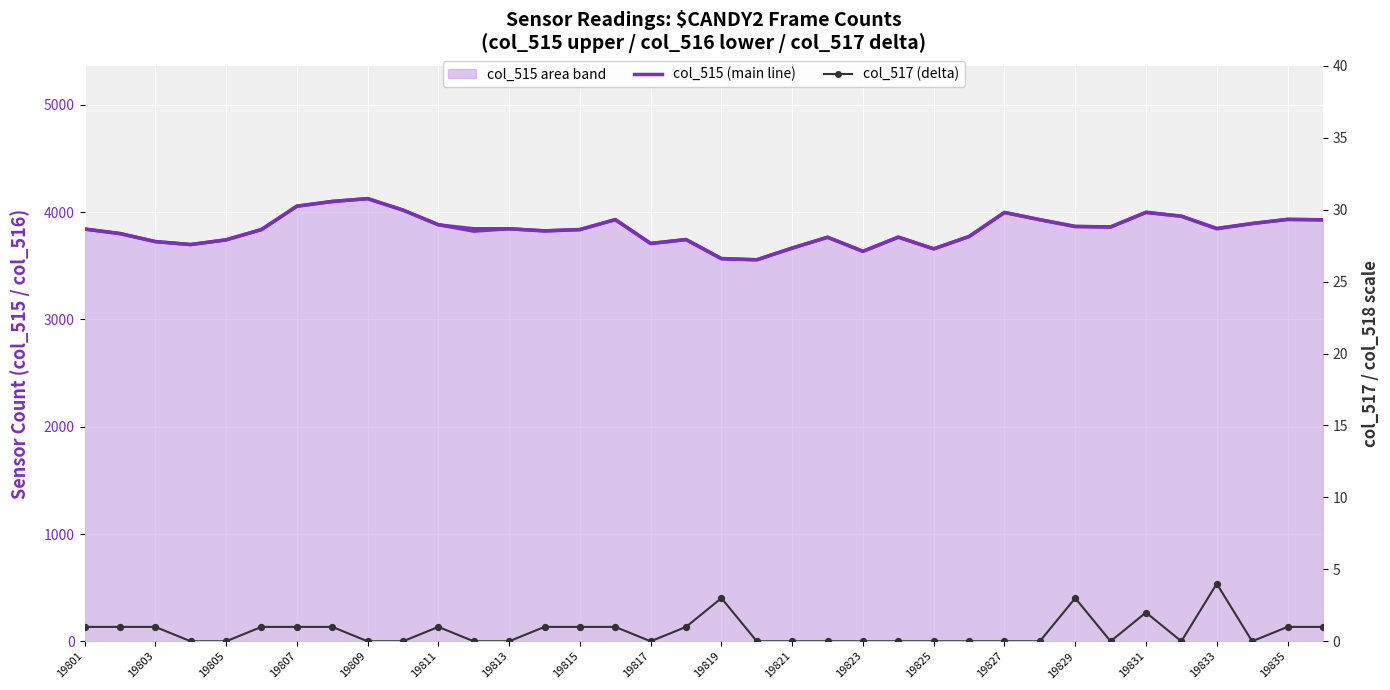

Which series reaches the minimum Y coordinate?

col_517